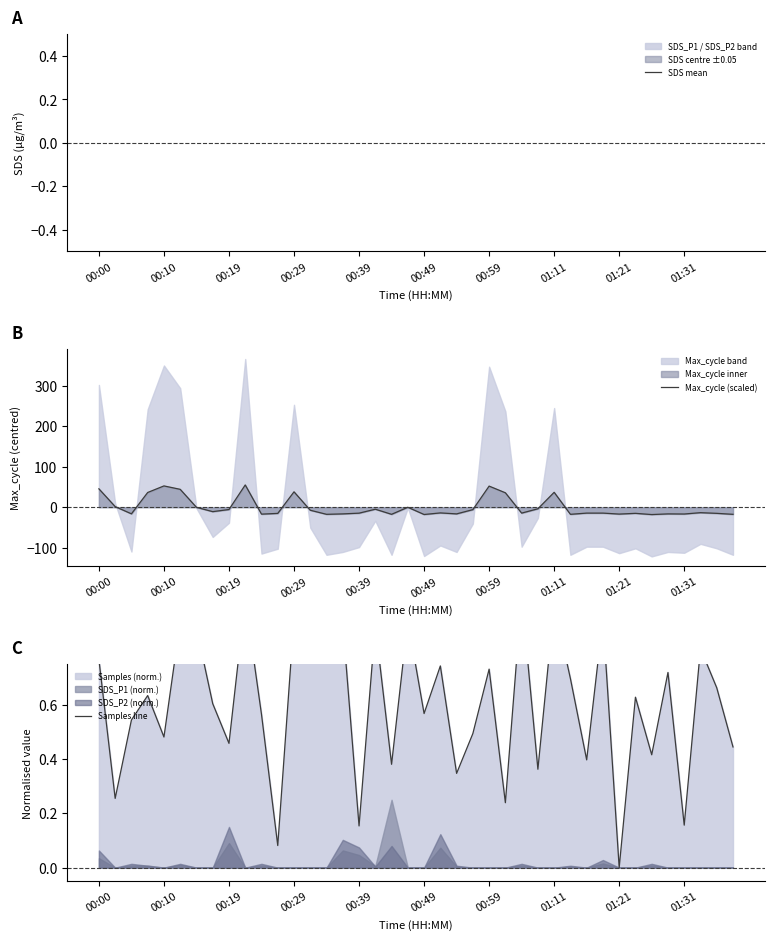

List the series in order of their peak value, highest first.

Max_cycle (scaled), SDS mean, Samples line